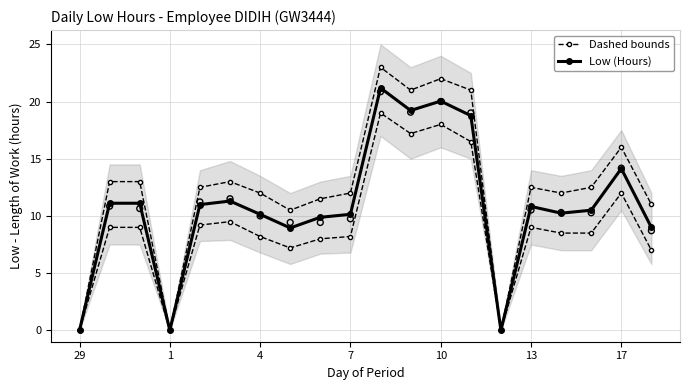

What are all the series names shown in the legend?

Dashed bounds, Low (Hours)